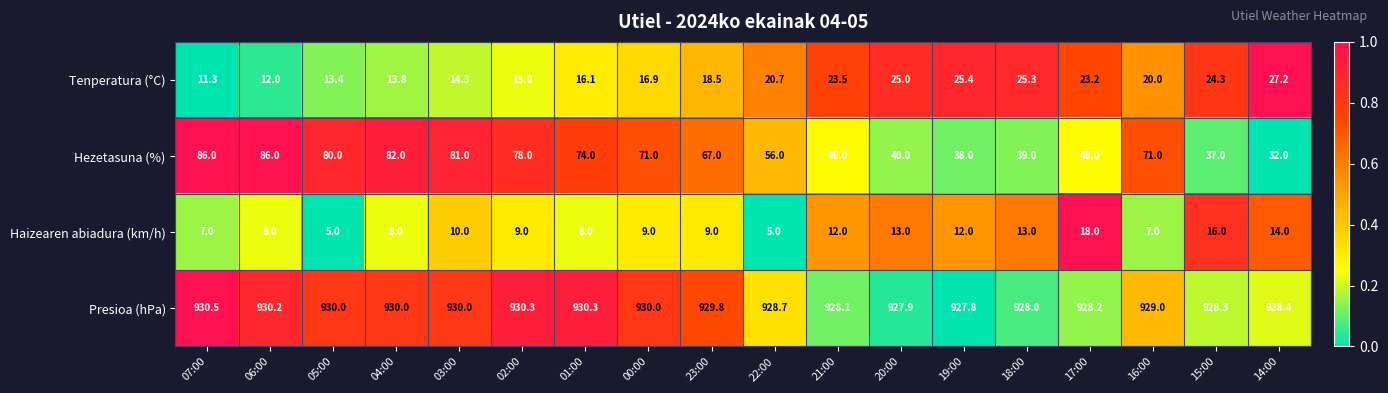

At how many categories does at least one series exceed 749?

18